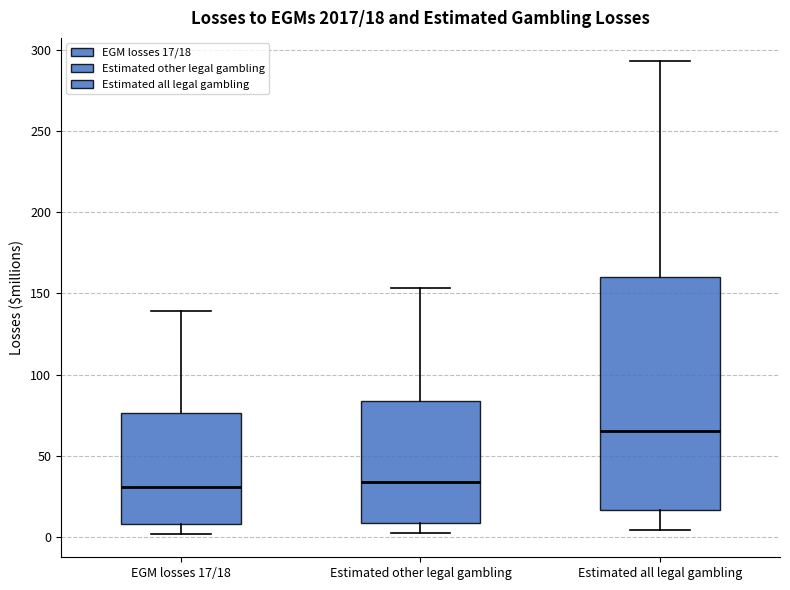

Which box has the highest median line?

Estimated all legal gambling